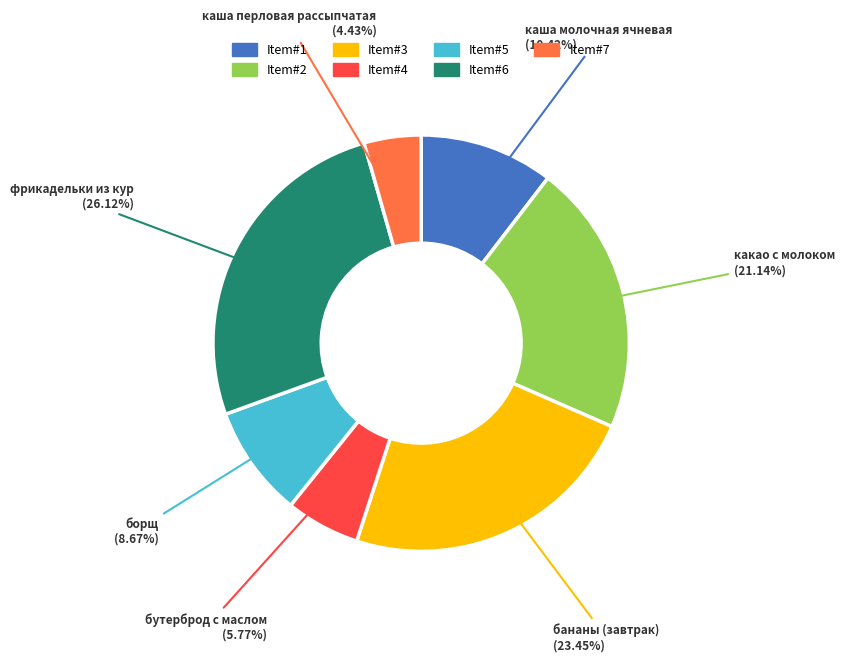

Is there a majority slice in this chart?

No